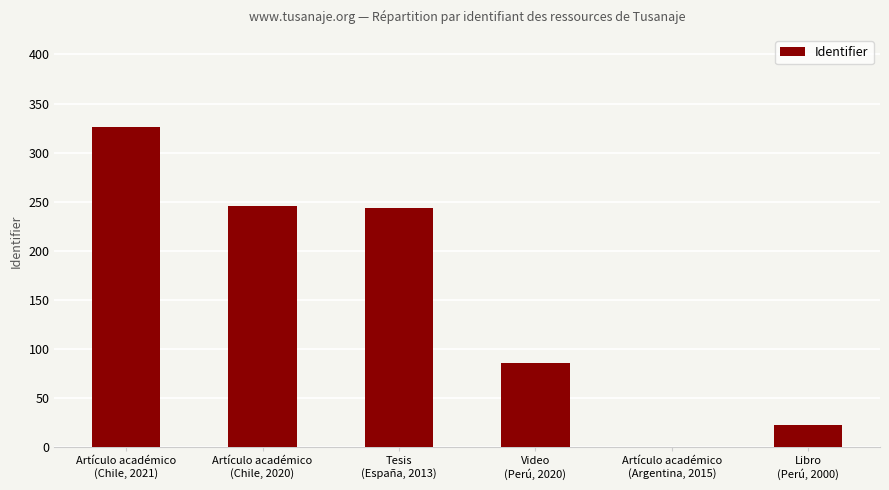

What is the maximum value shown in the chart?

326